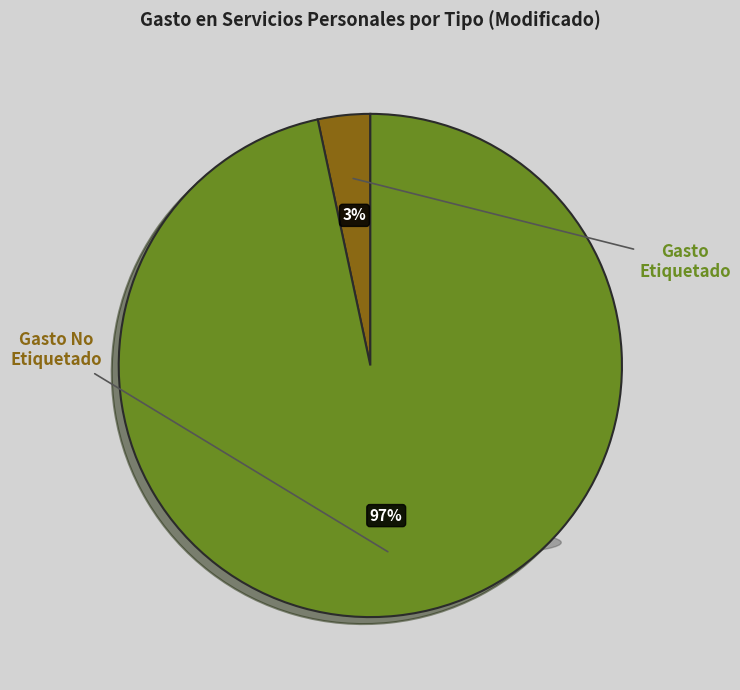

Is there a majority slice in this chart?

Yes